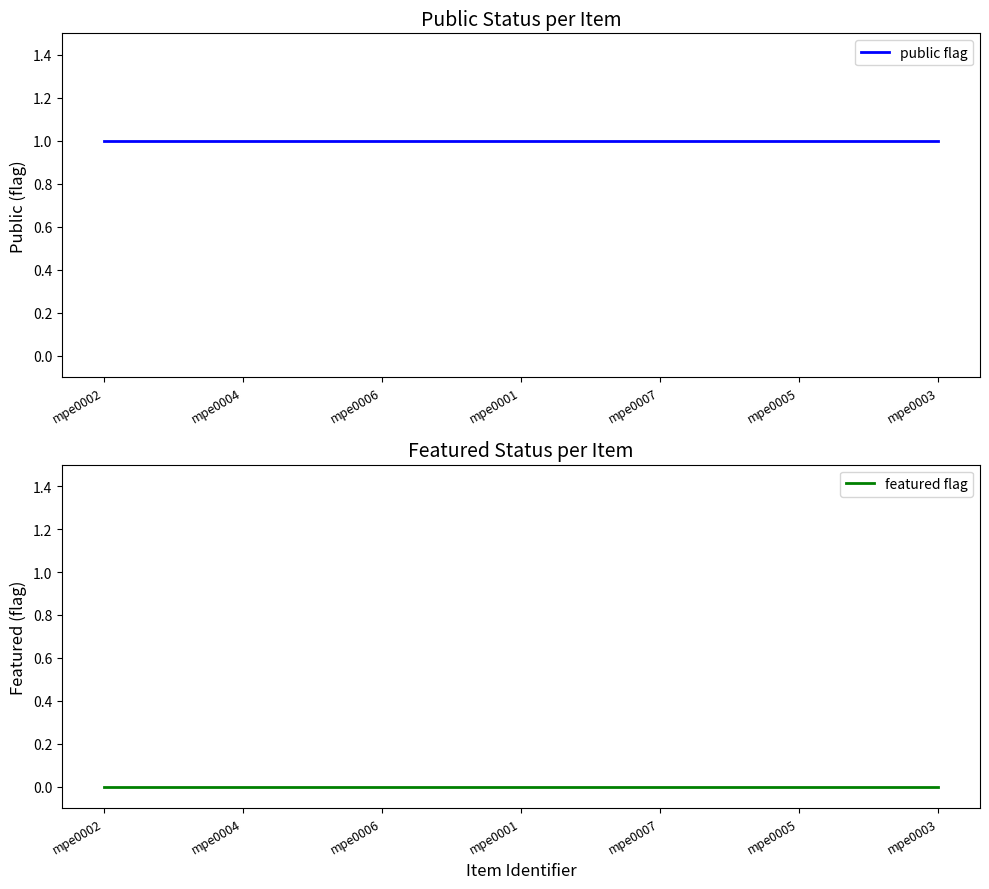

Which series has the largest range (max minus min)?

public flag